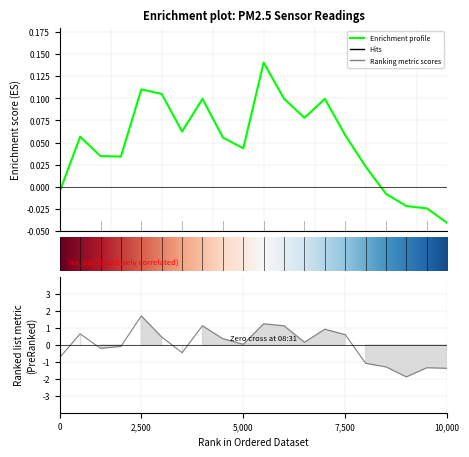

How many values are below zero?

5